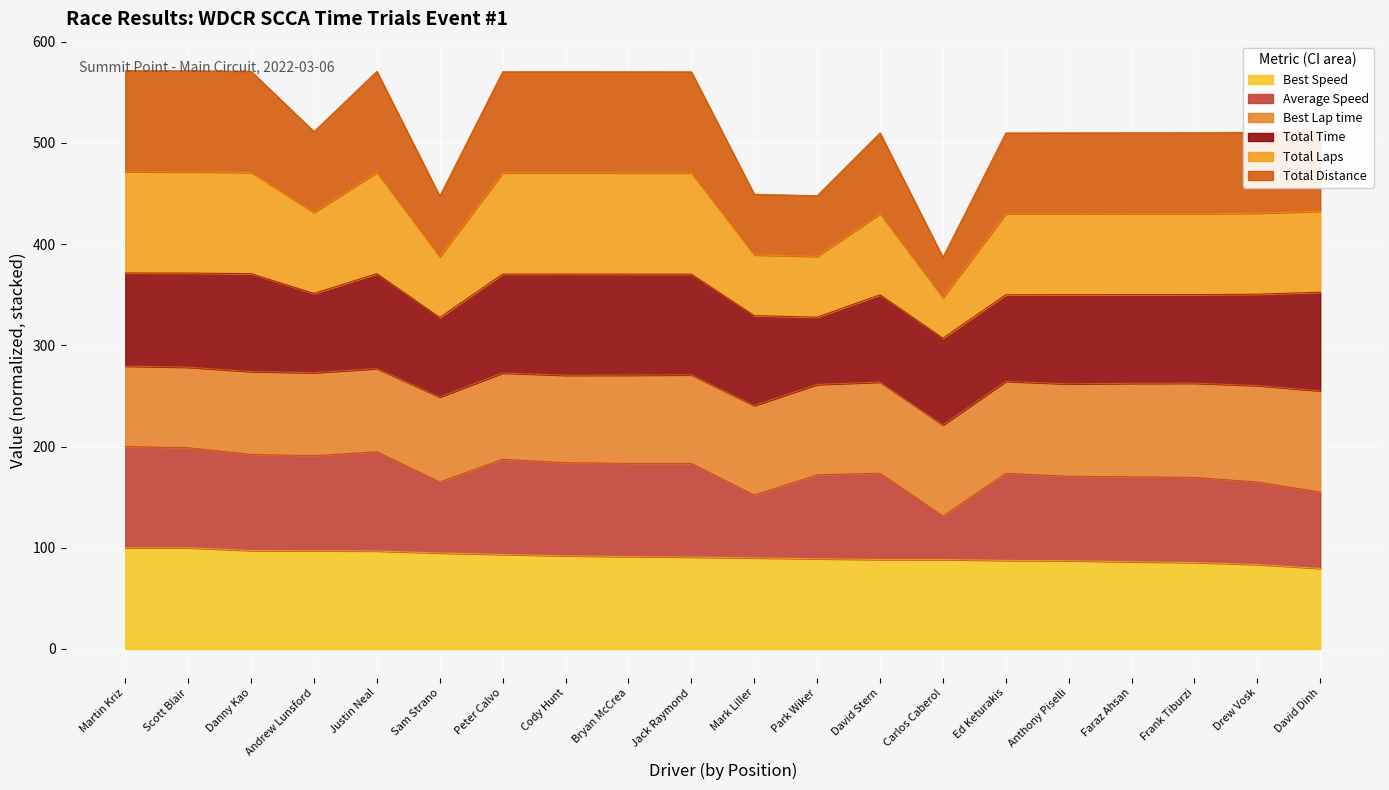

Which series has the largest range (max minus min)?

Total Laps